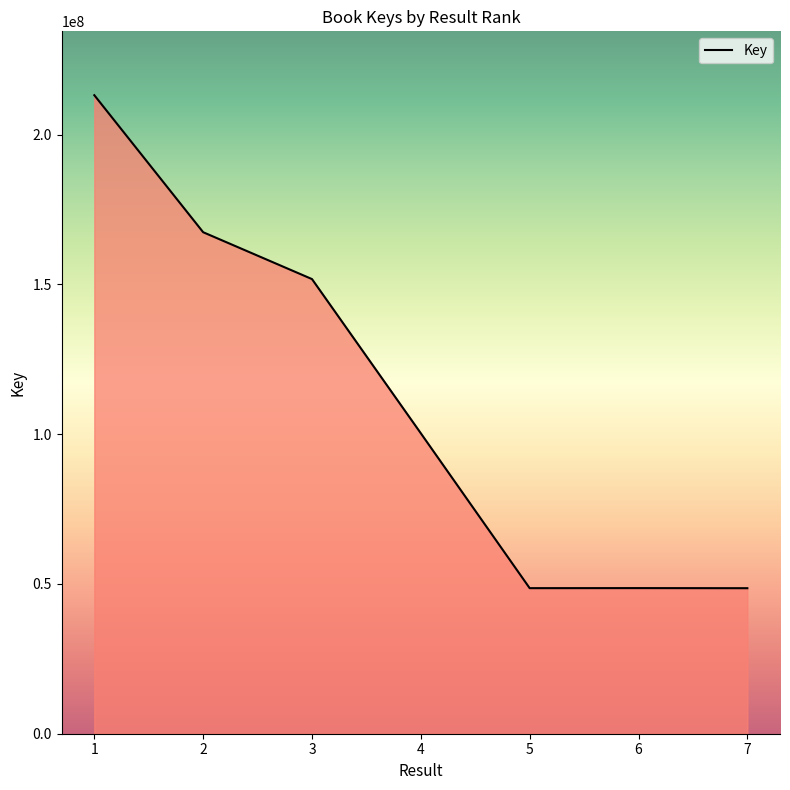

At which label is the value closest to 130899765?

3